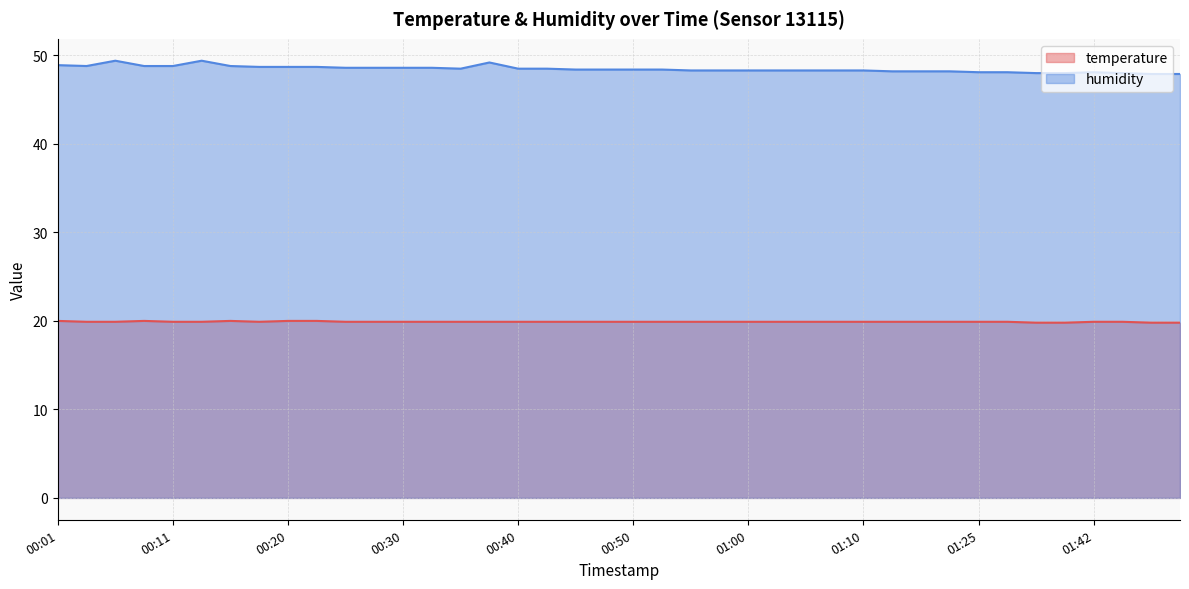

What is the maximum value shown in the chart?

49.4